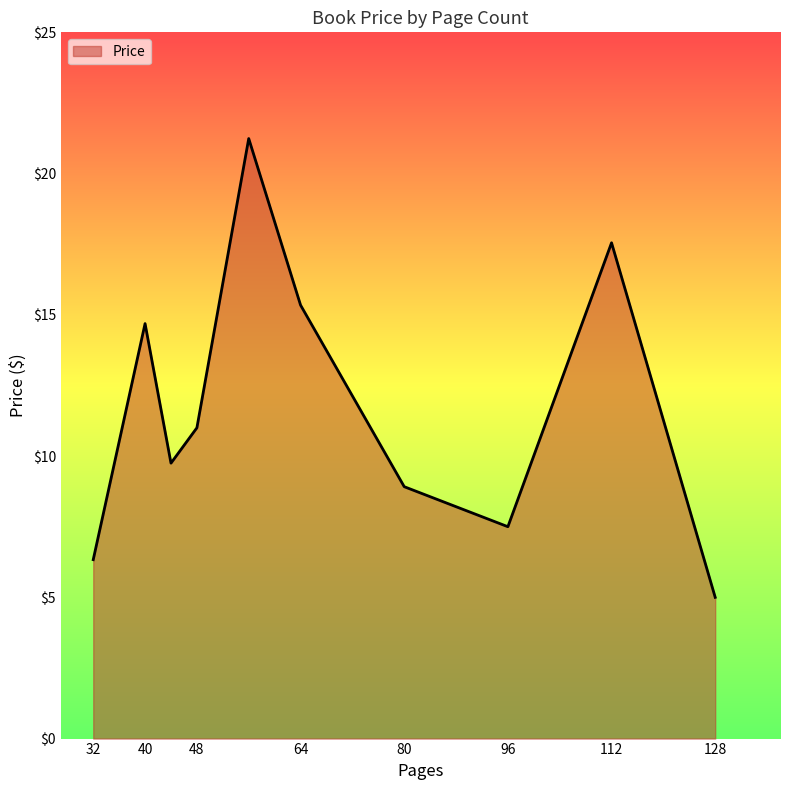

What is the smallest value displayed?

5.0